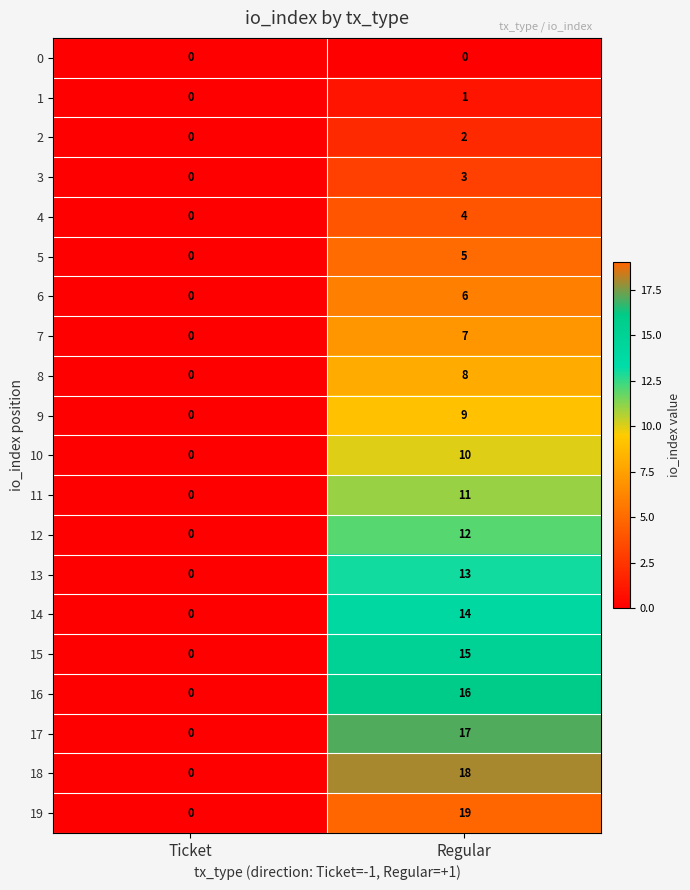

Which series has the largest total across all categories?

19